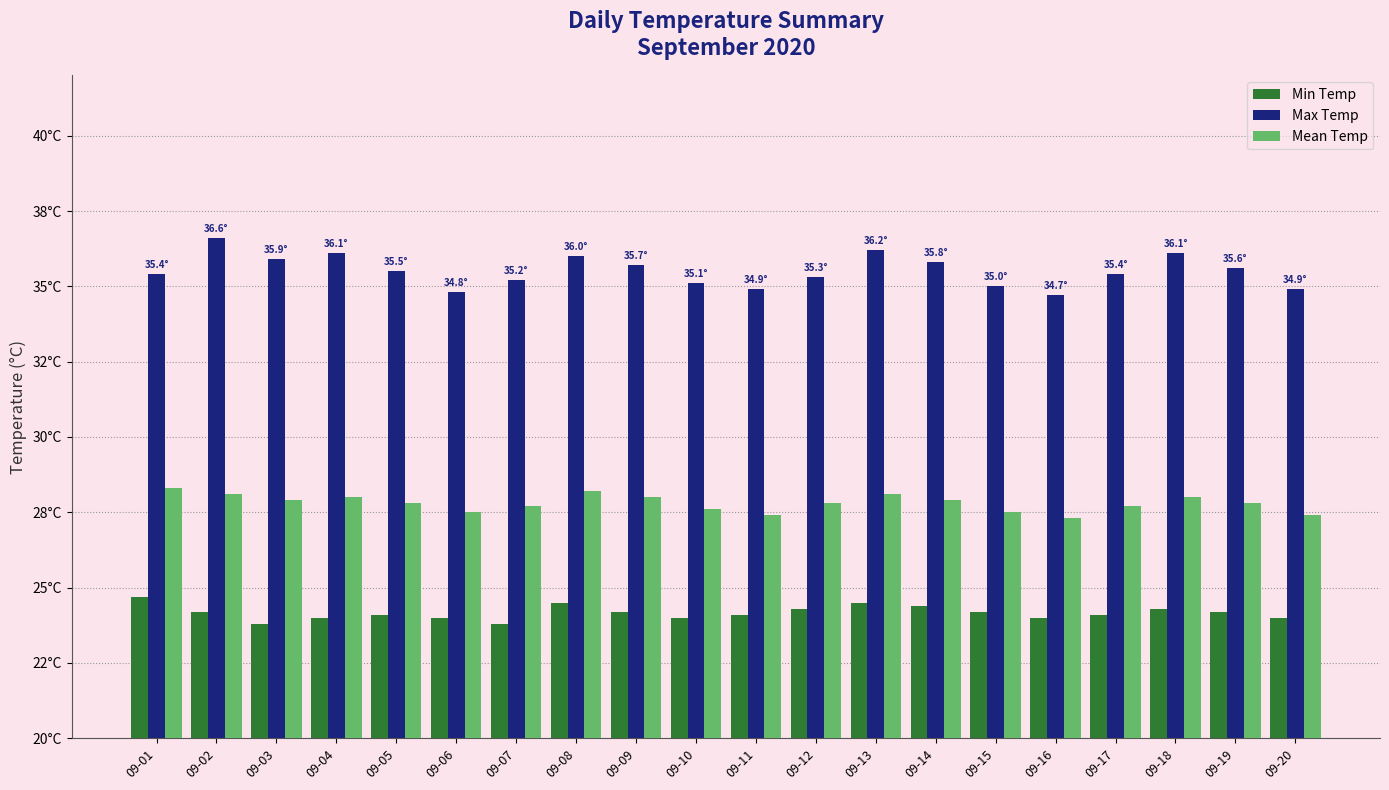

Which series has the widest spread of values?

Max Temp